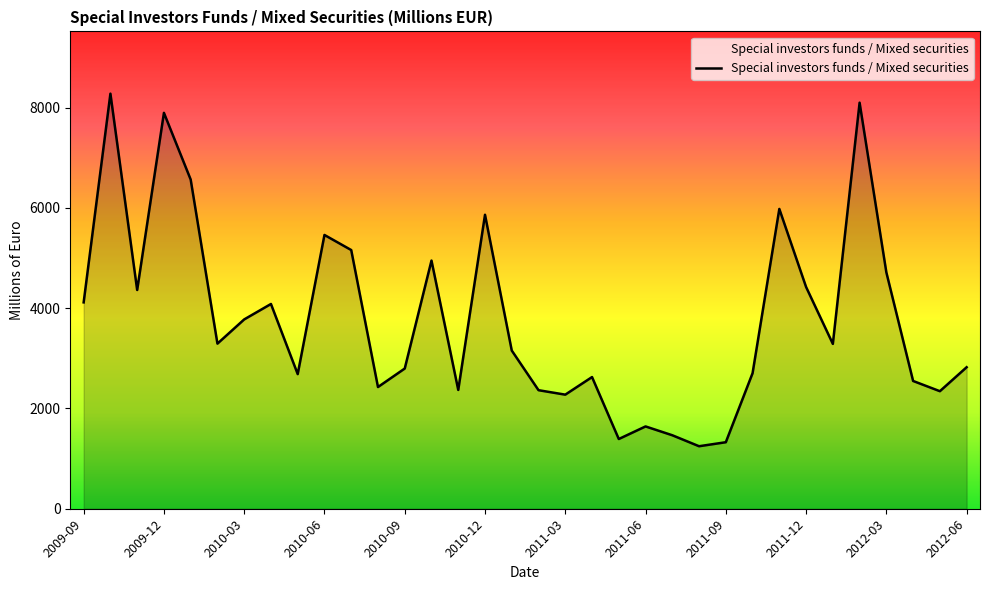

What is the difference between the maximum and minimum values?

7034